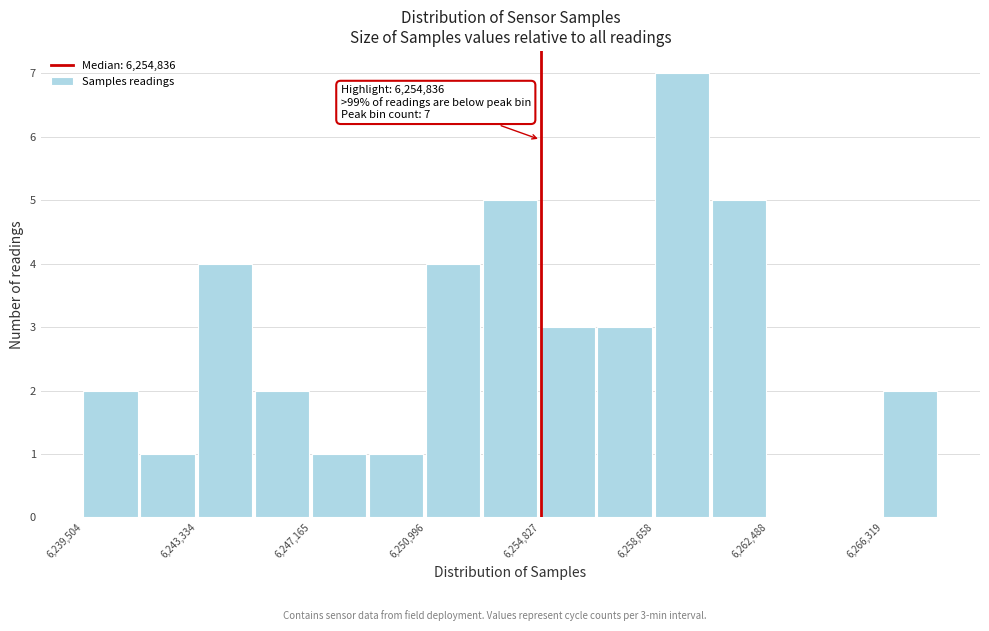

Around what value on the x-axis is the tallest bar? Give the approximate position of its centre, as read against the axis.

6259500